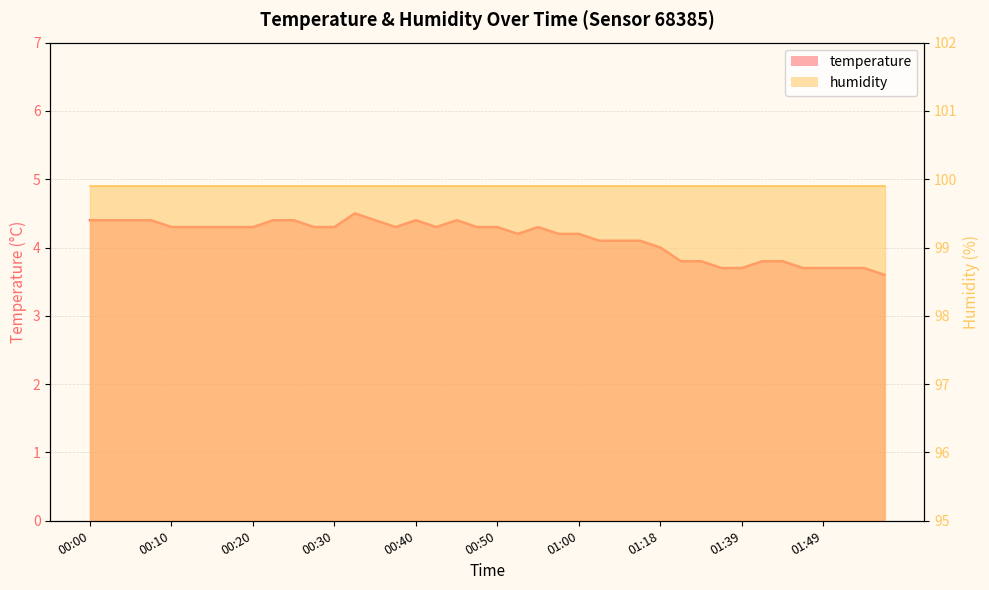

Where is the data nearest to the value 4?

01:18